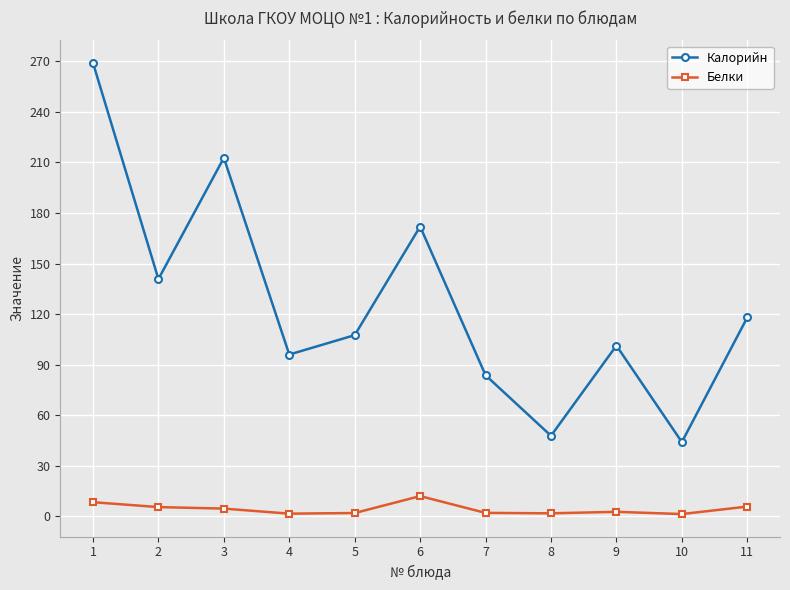

At which label does Калорийн first exceed 107?

1